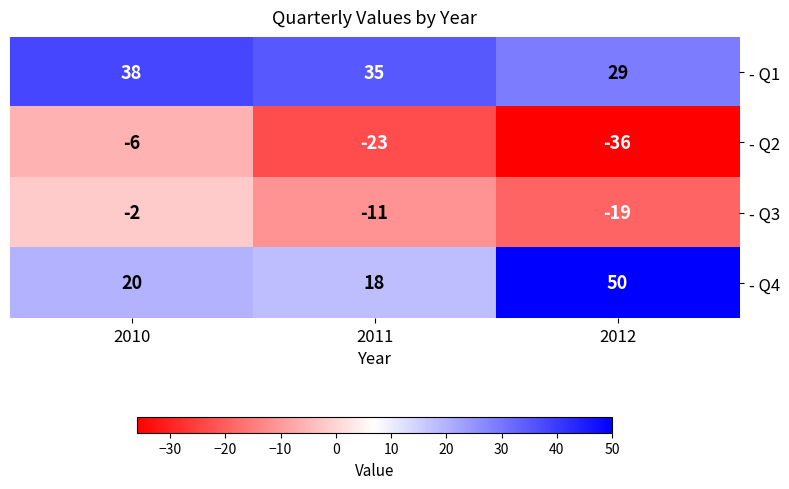

Which series has the widest spread of values?

- Q4